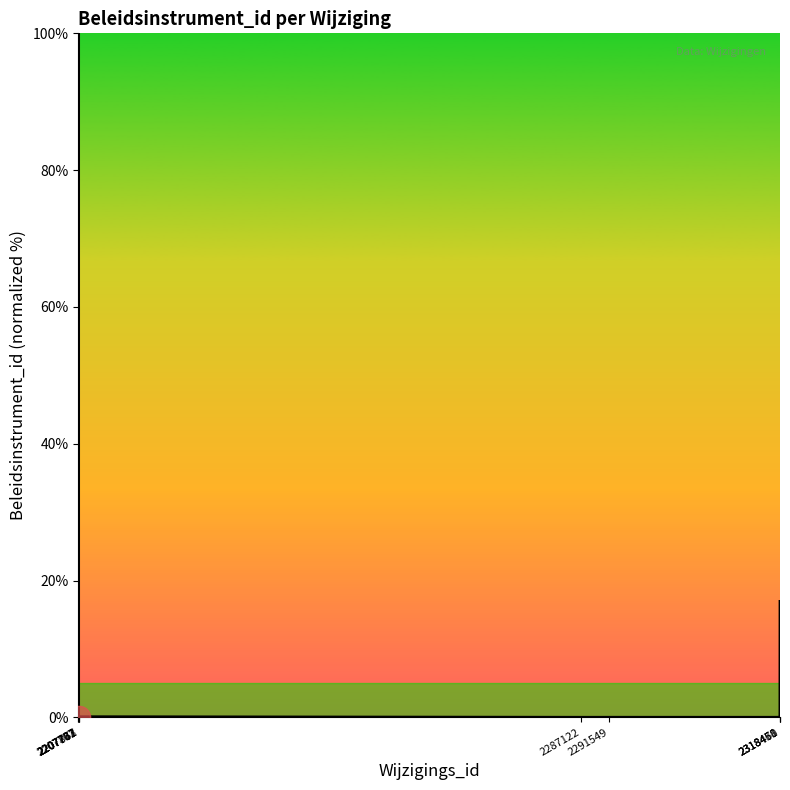

What is the maximum value shown in the chart?

100.0